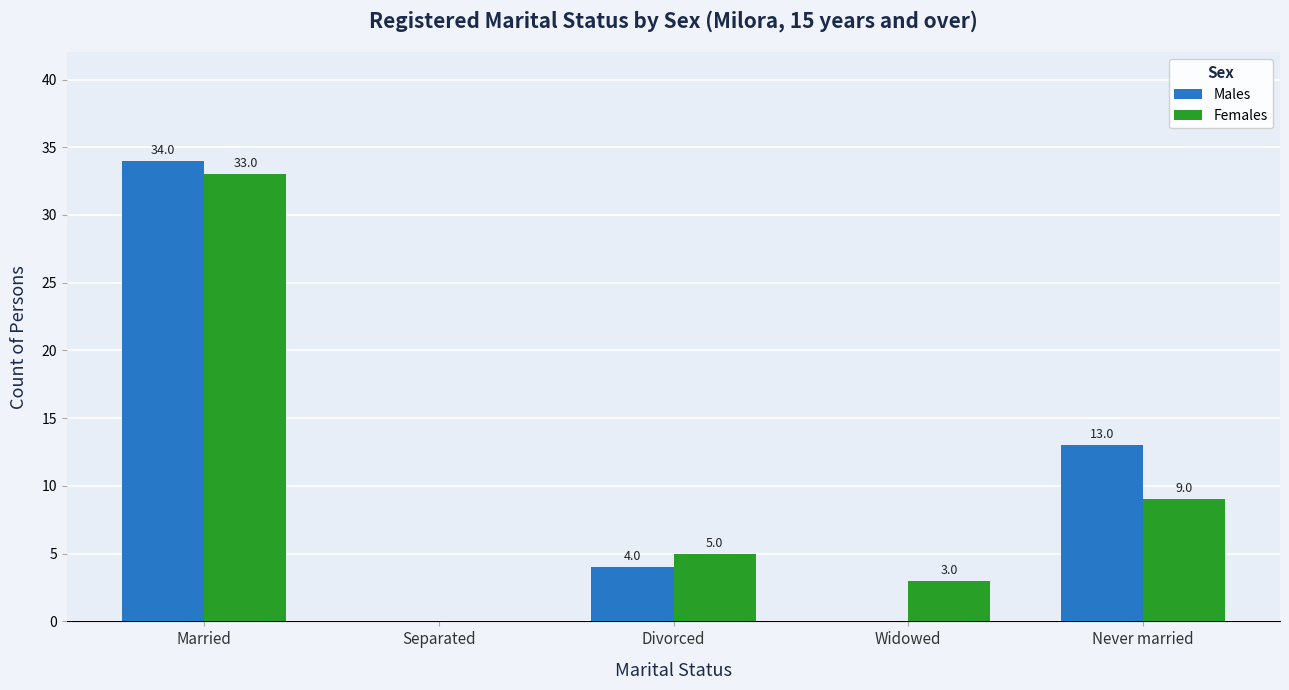

How many distinct data groups are displayed?

2